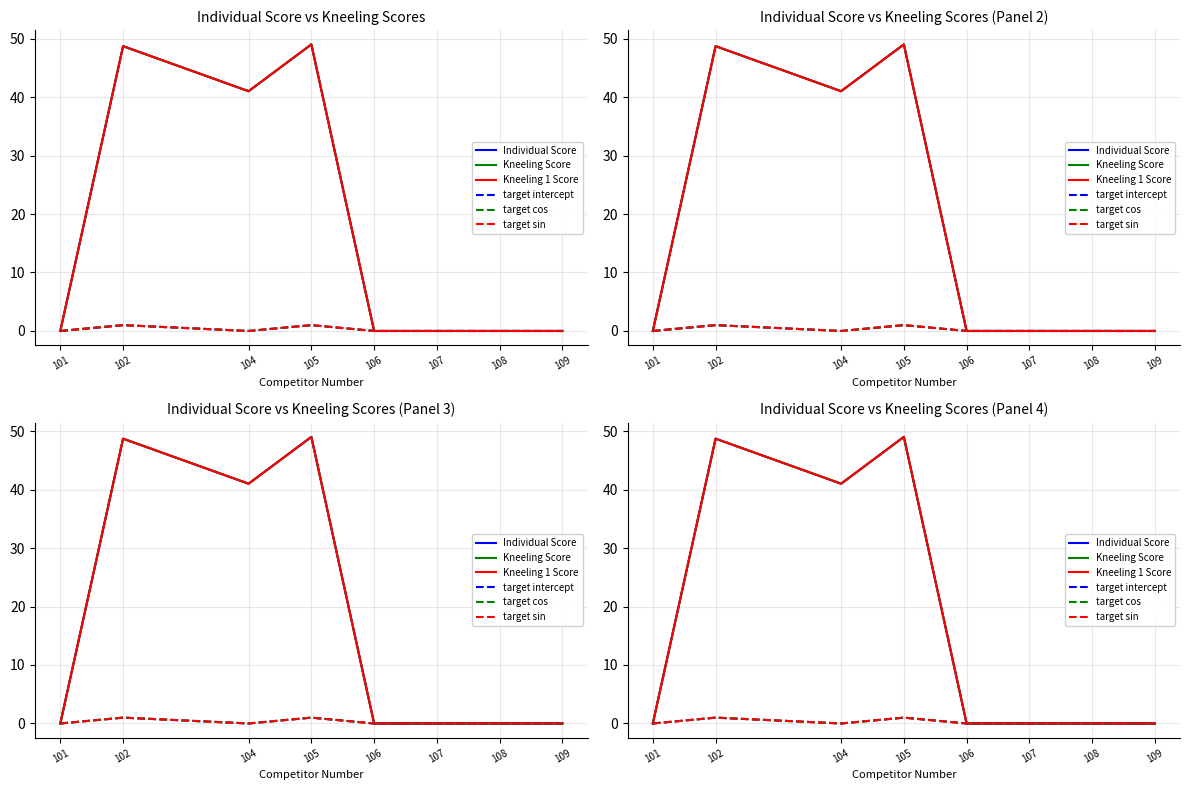

What is the average value of the Kneeling 1 Score series?

17.3